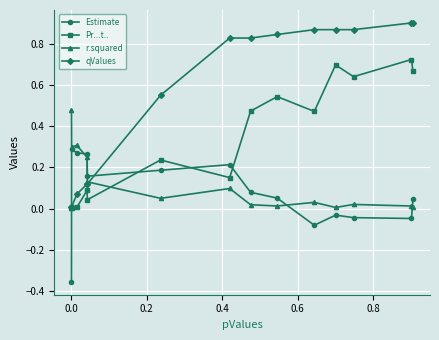

Which series has the largest total across all categories?

qValues